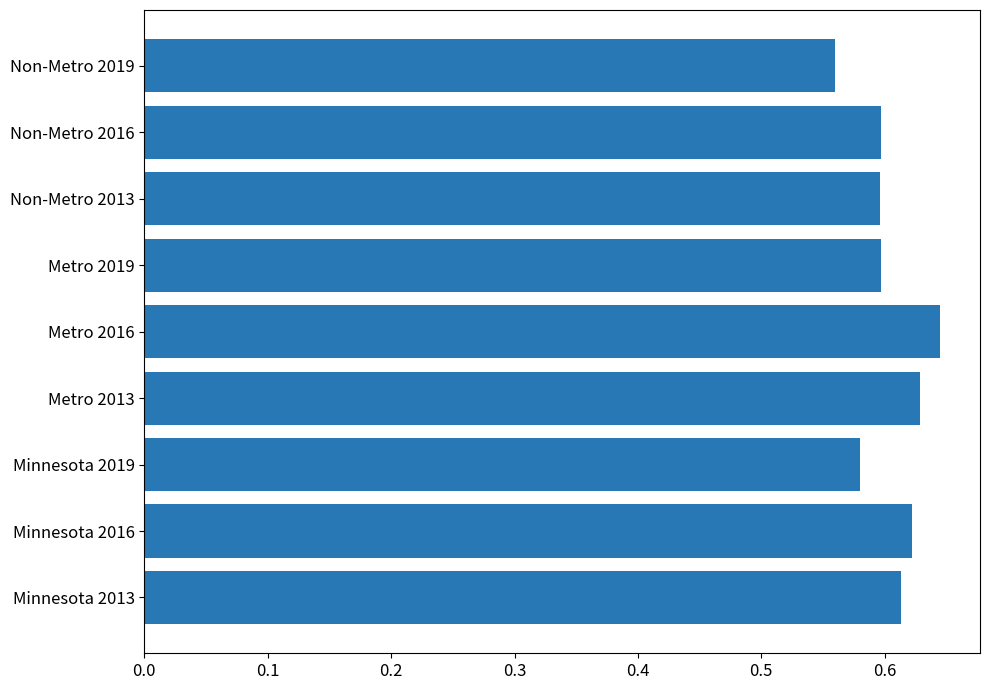

Is it true that the value at Metro 2013 is 0.6?

True